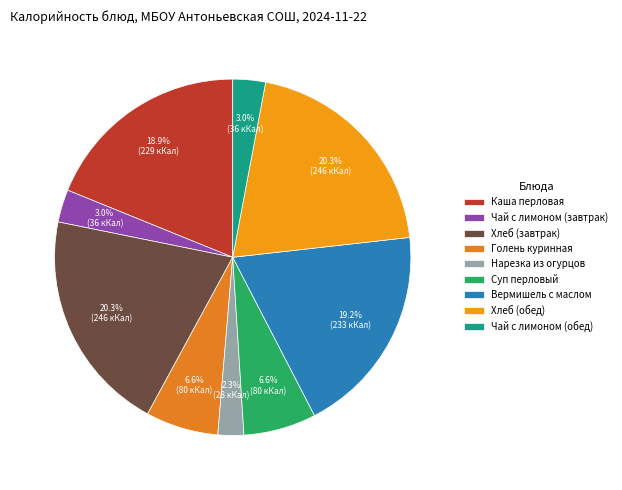

Is there a majority slice in this chart?

No